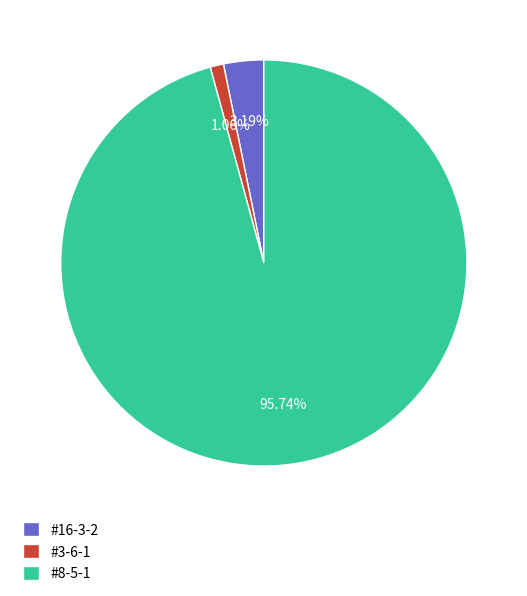

To the nearest percent, what is the difference between the largest and smallest slice percentages?

95%